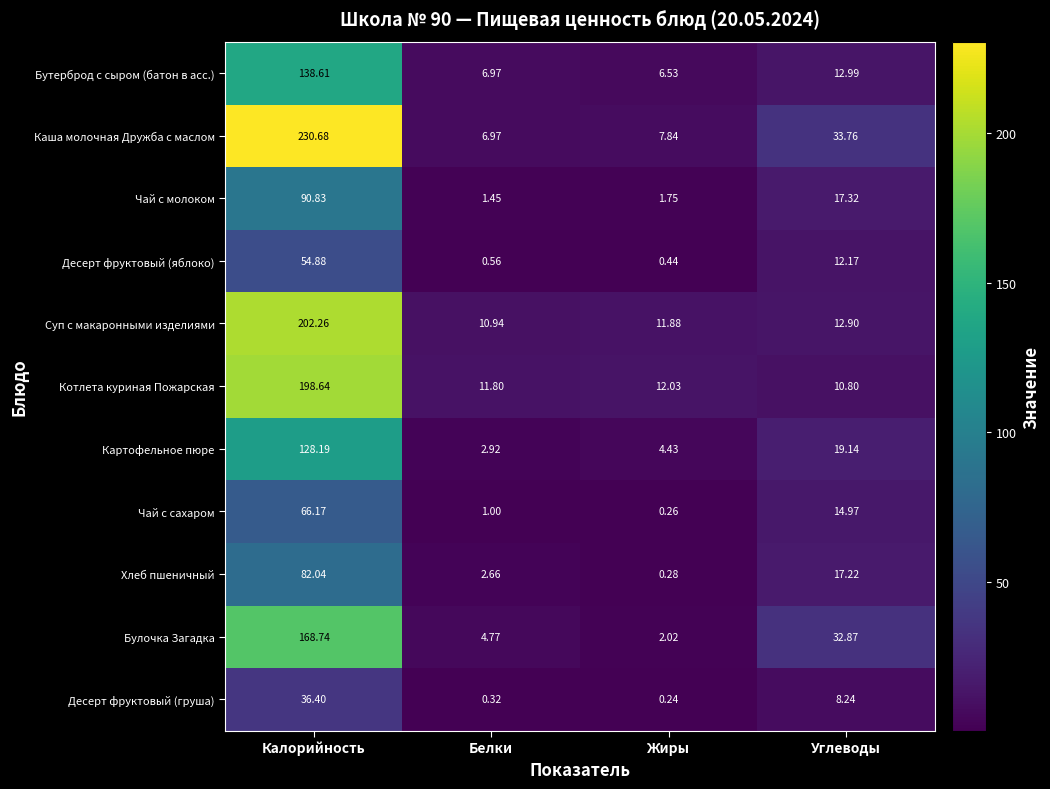

How many series are shown in this chart?

11